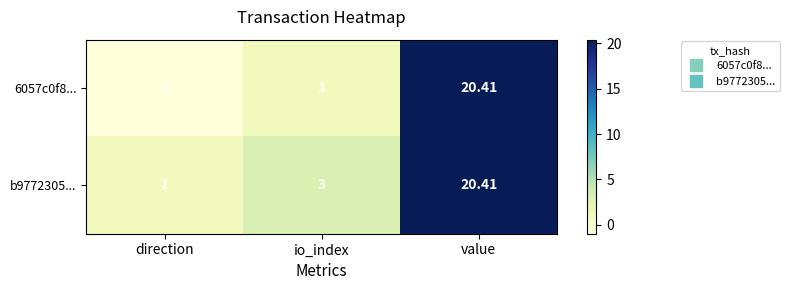

At which category is the sum across all series the highest?

value